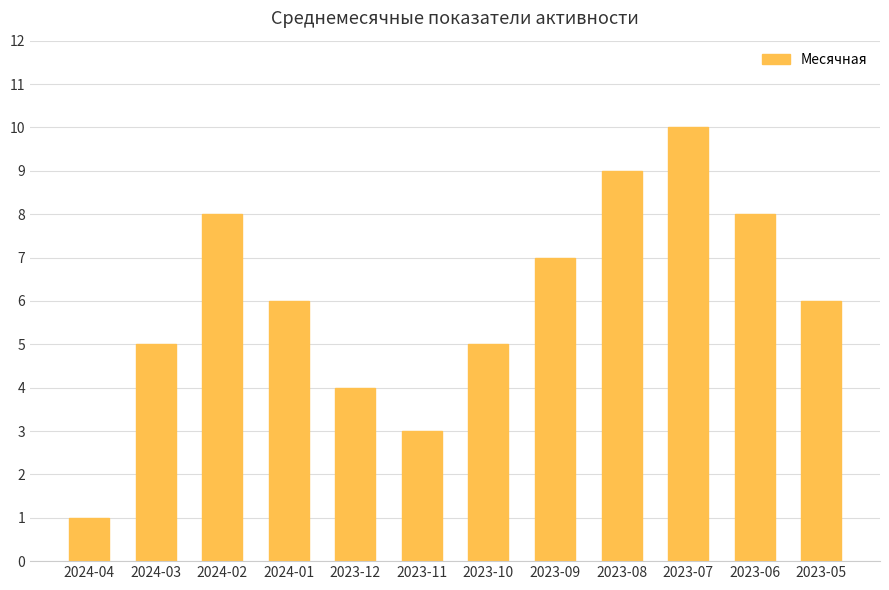

What is the average value?

6